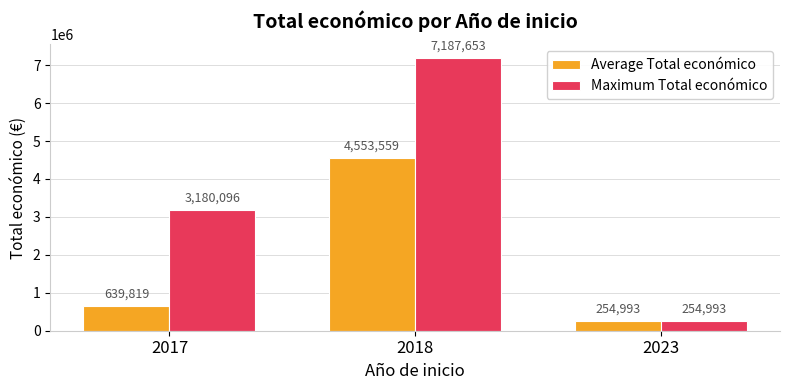

At how many categories does at least one series exceed 4159084?

1